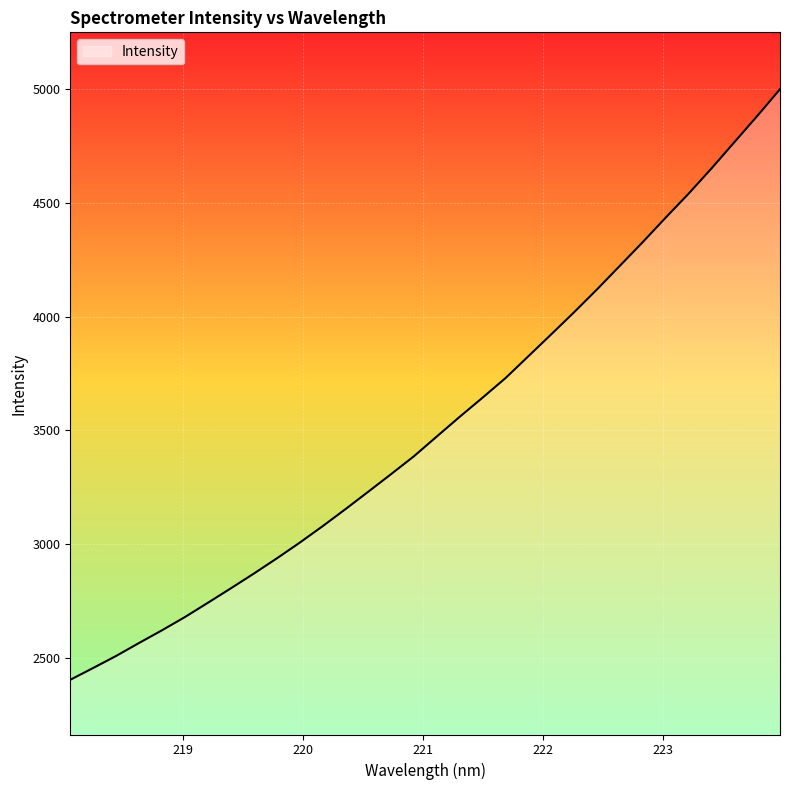

What is the greatest value displayed?

4999.4